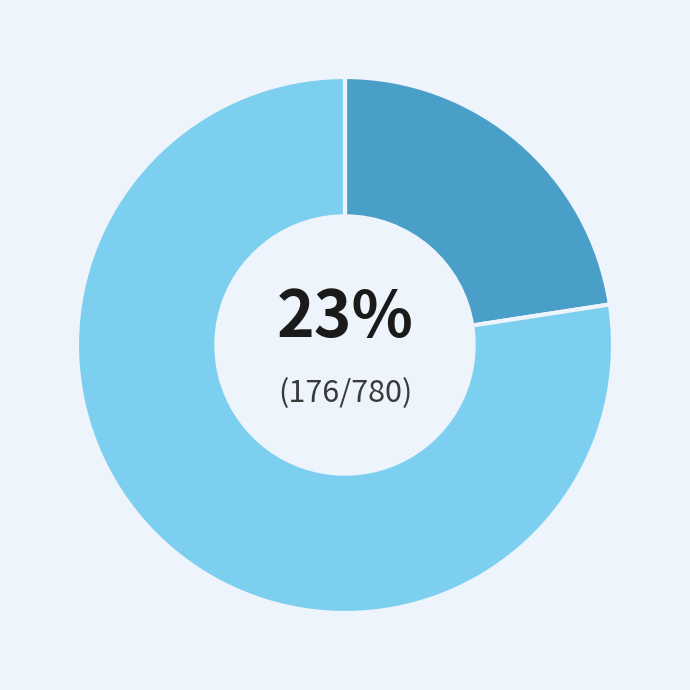

Is there any slice that represents more than half of the pie?

Yes